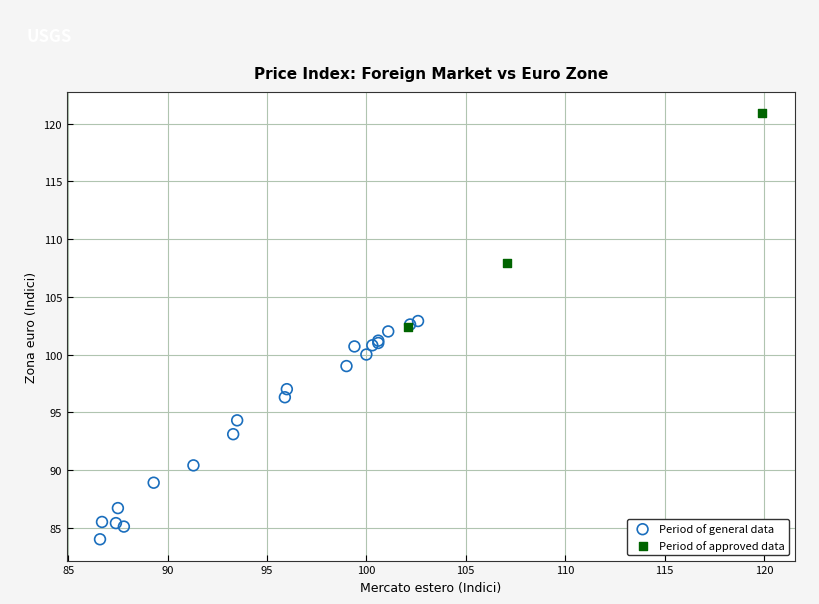

Which series contains the lowest Y value?

Period of general data